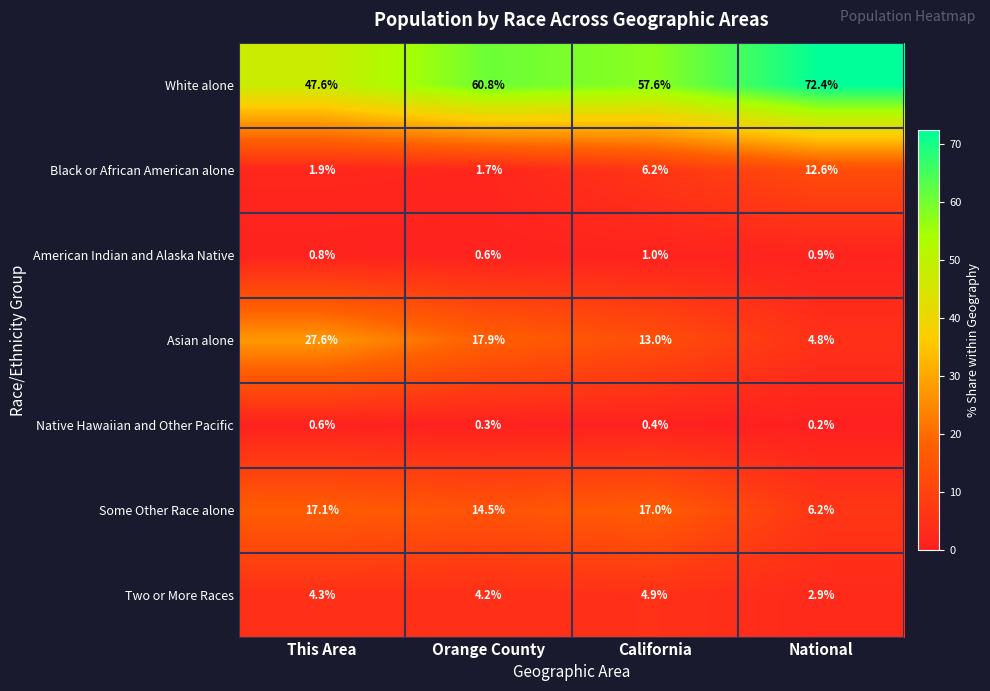

Which series has the largest total across all categories?

White alone